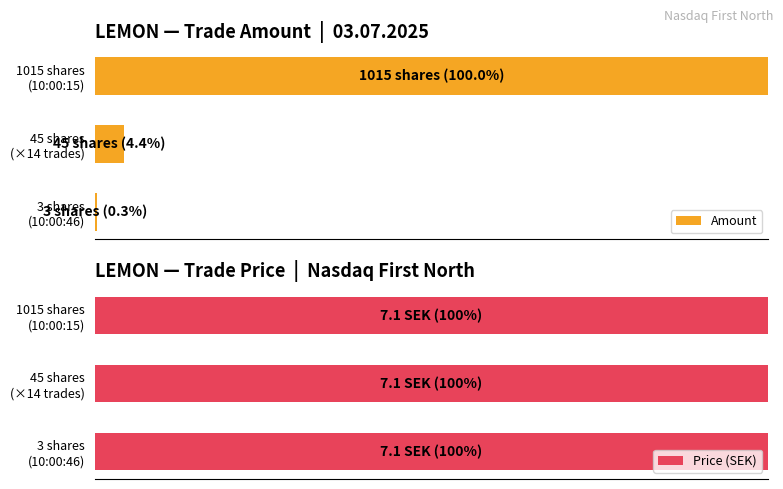

What is the average value of the Amount series?

34.9